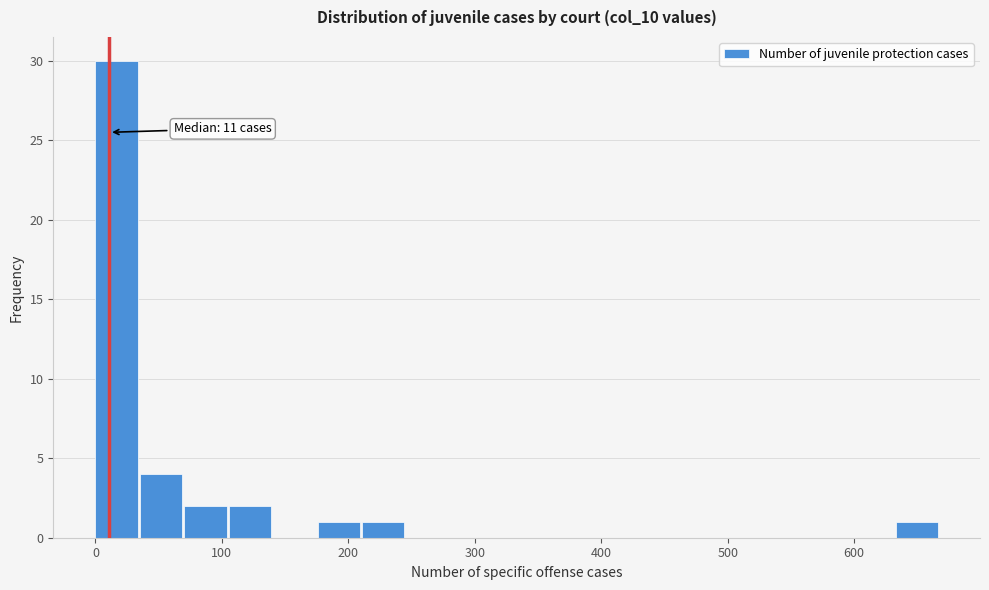

Around what value on the x-axis is the tallest bar? Give the approximate position of its centre, as read against the axis.

20